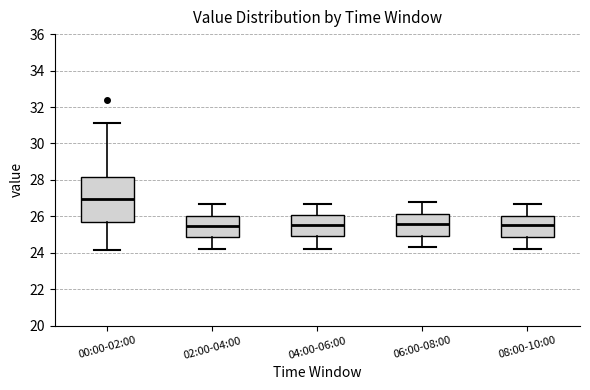

Reading left to right, read every box against the y-axis: the position of its median line, the range the box covers, and the ends of its whiskers. The values are not printed on the chart, so give them approximately, as read against the axis.

00:00-02:00: median 27.0, box 25.6 to 28.2, whiskers 24.2 to 31.2
02:00-04:00: median 25.4, box 24.8 to 26.0, whiskers 24.2 to 26.8
04:00-06:00: median 25.6, box 25.0 to 26.2, whiskers 24.2 to 26.8
06:00-08:00: median 25.6, box 25.0 to 26.2, whiskers 24.4 to 26.8
08:00-10:00: median 25.6, box 24.8 to 26.0, whiskers 24.2 to 26.8